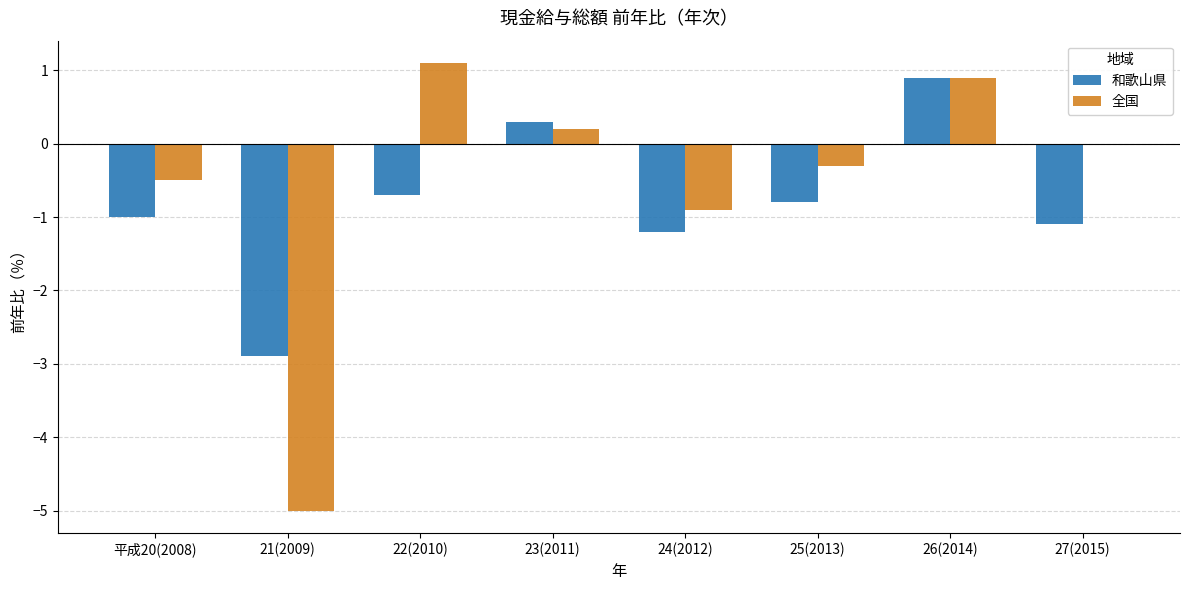

What is the difference between the 全国 values at 平成20(2008) and 24(2012)?

0.4